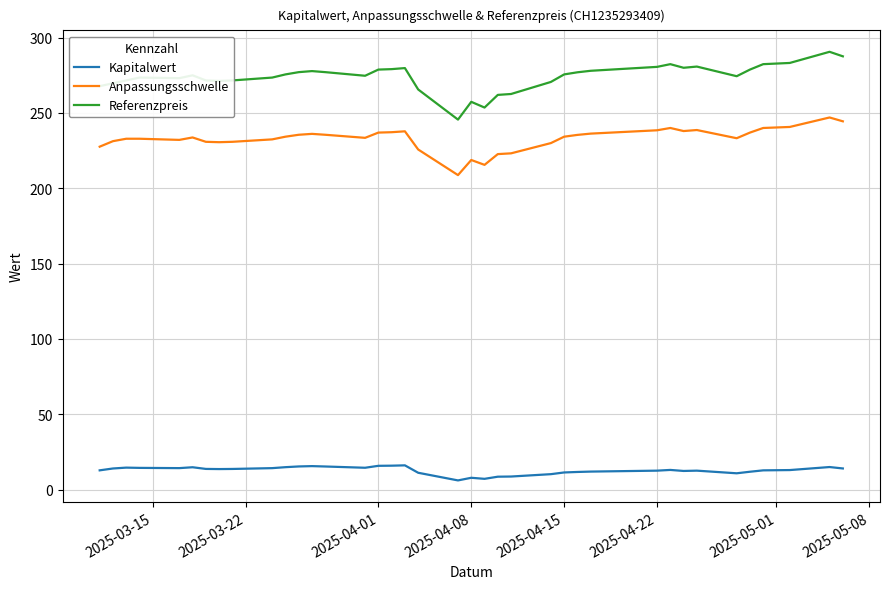

Which series changed the most between 2025-04-16 and 2025-03-17?

Referenzpreis